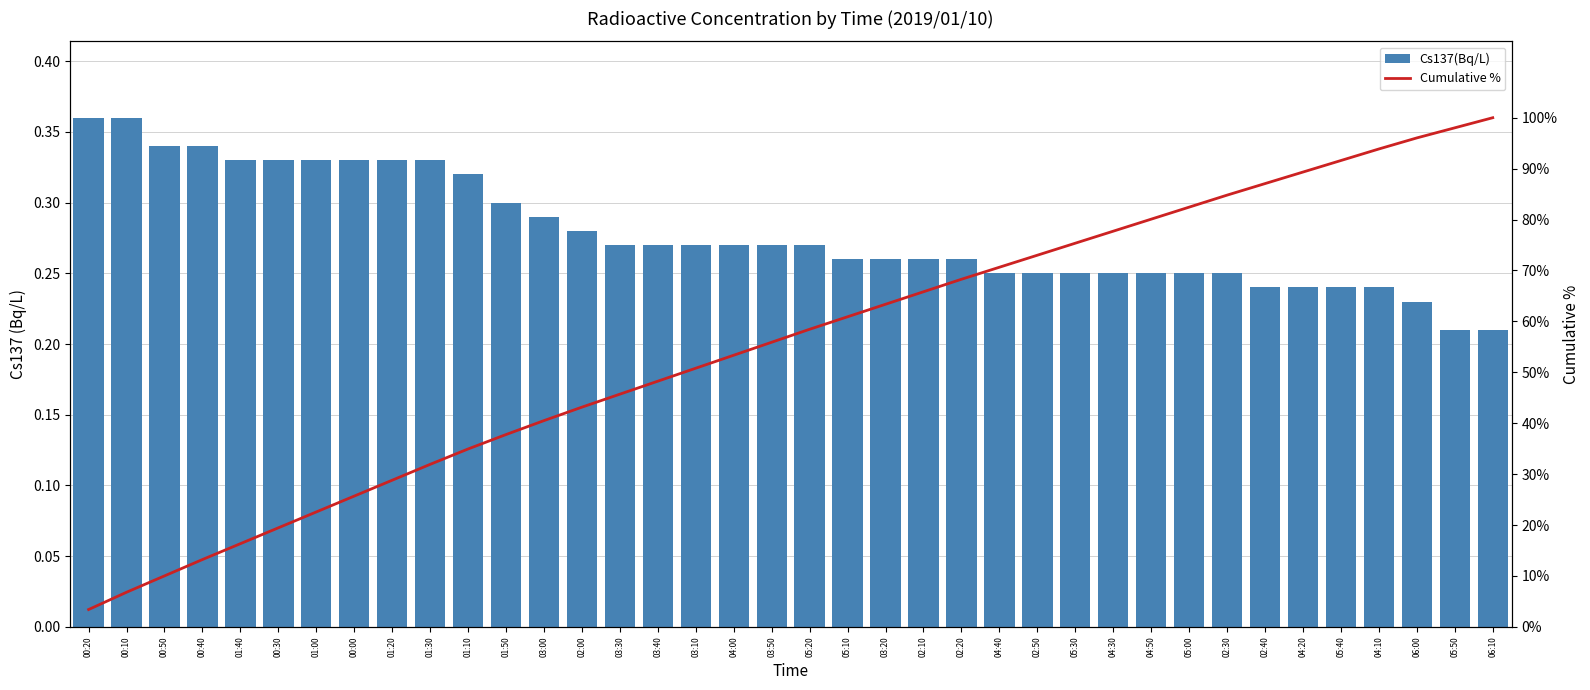

Reading left to right, extract all data points from this chart.

Cs137(Bq/L): 0.4	0.4	0.3	0.3	0.3	0.3	0.3	0.3	0.3	0.3	0.3	0.3	0.3	0.3	0.3	0.3	0.3	0.3	0.3	0.3	0.3	0.3	0.3	0.3	0.2	0.2	0.2	0.2	0.2	0.2	0.2	0.2	0.2	0.2	0.2	0.2	0.2	0.2
Cumulative %: 3.4	6.8	10.0	13.2	16.3	19.5	22.6	25.7	28.8	31.9	34.9	37.8	40.5	43.2	45.7	48.3	50.8	53.4	55.9	58.5	60.9	63.4	65.8	68.3	70.6	73.0	75.4	77.7	80.1	82.4	84.8	87.1	89.3	91.6	93.9	96.0	98.0	100.0